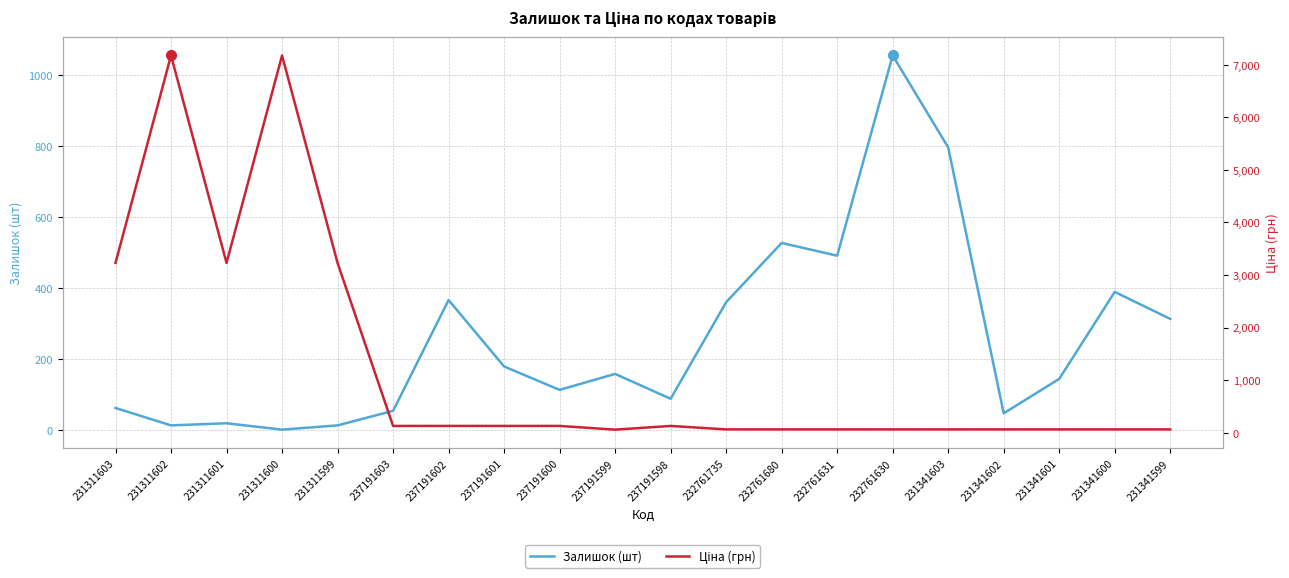

What are all the series names shown in the legend?

Залишок (шт), Ціна (грн)